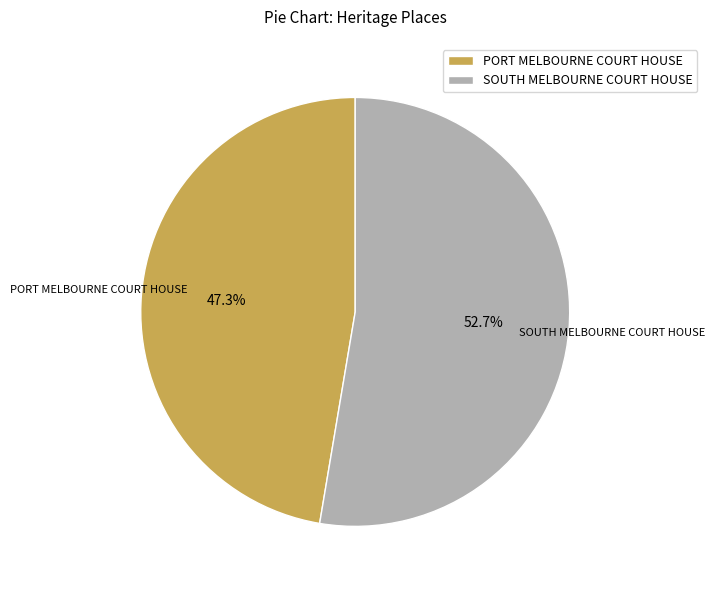

Does any single category account for the majority?

Yes